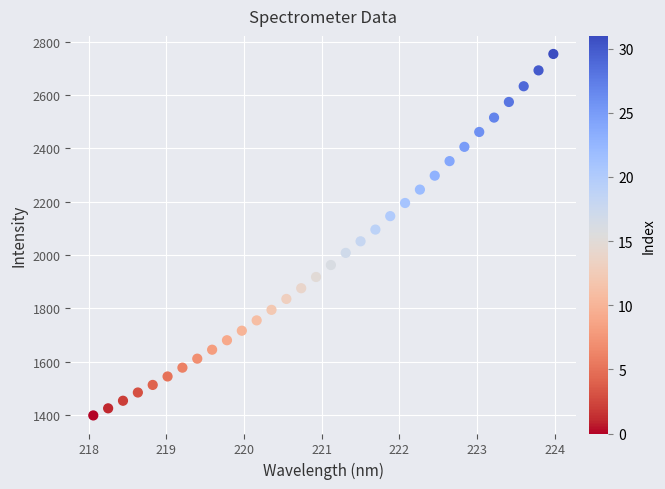

What is the range of Y values (max minus min)?

1356.2